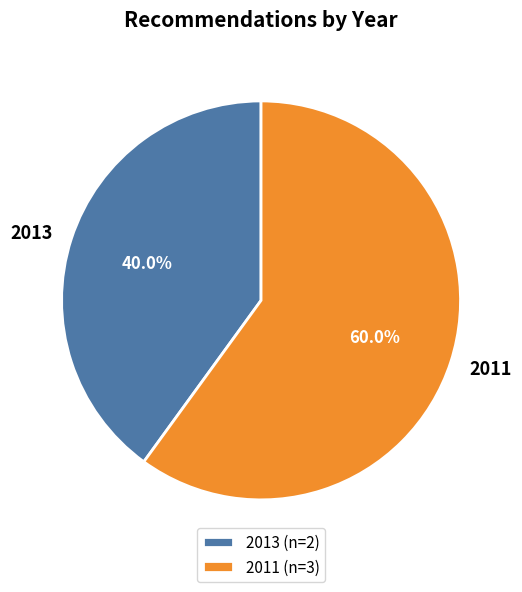

How much of the chart is everything except 2011?

40.0%